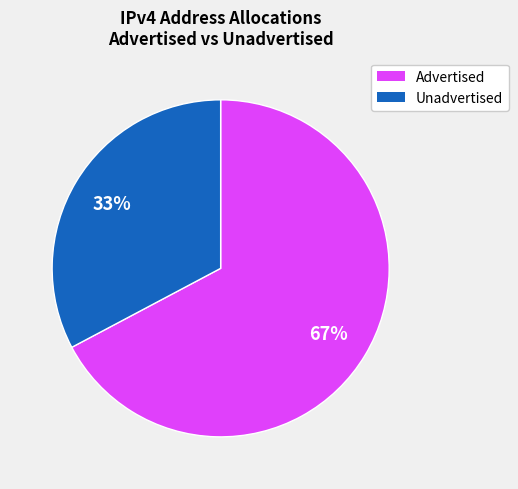

Count the number of slices in the pie.

2